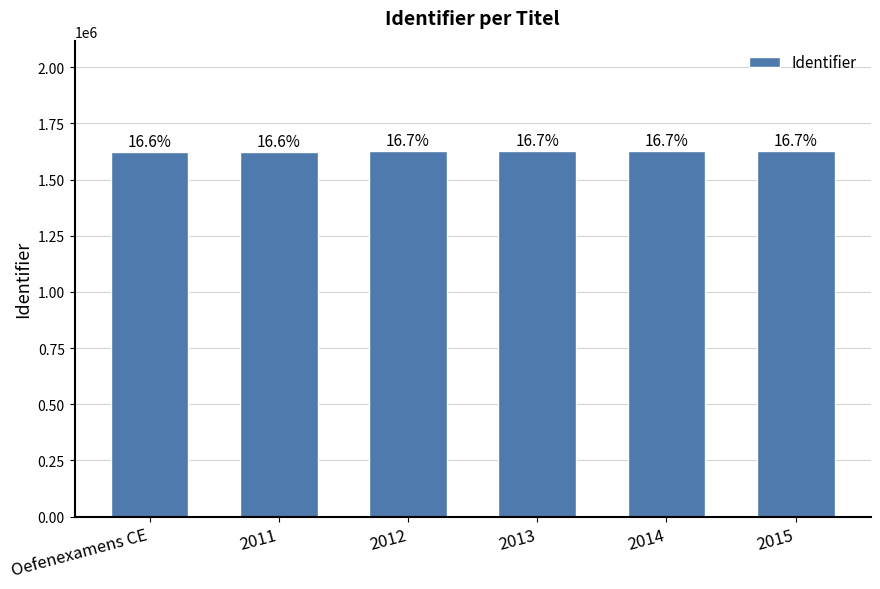

What is the maximum value shown in the chart?

1629218